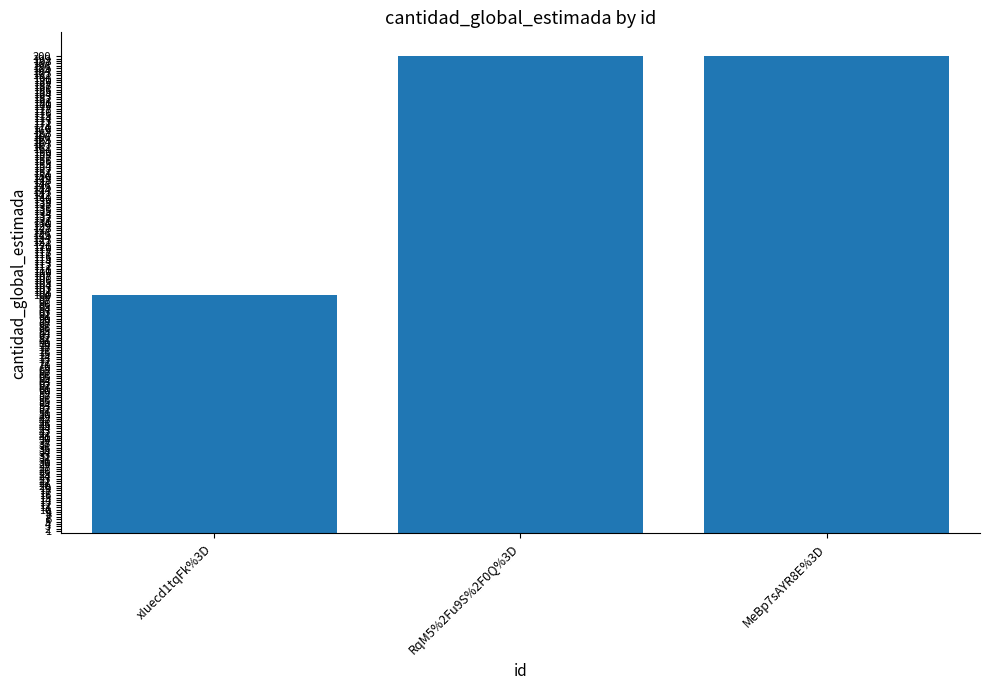

Approximately how many times larger is the value at RqM5%2Fu9S%2F0Q%3D compared to xIuecd1tqFk%3D?

2.0